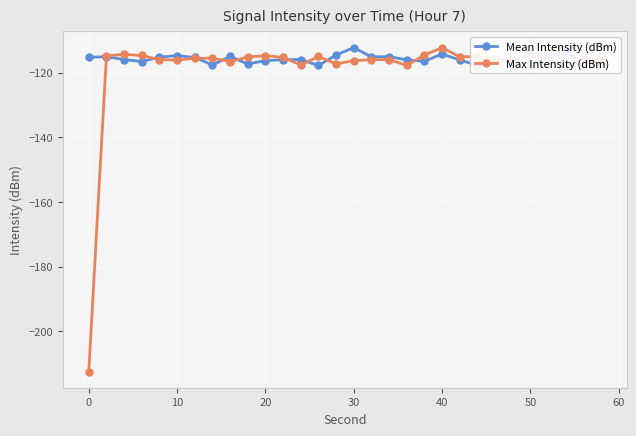

Does the chart have visible grid lines?

Yes